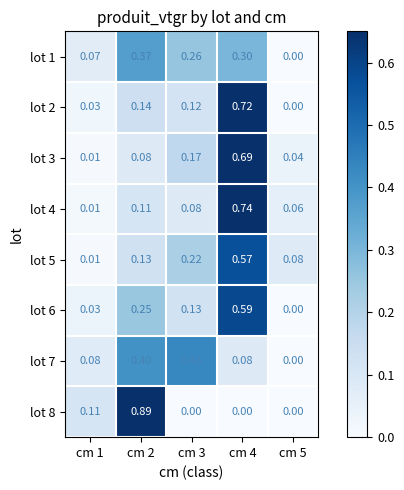

Is the value of lot 7 at cm 1 greater than the value of lot 3 at cm 1?

Yes